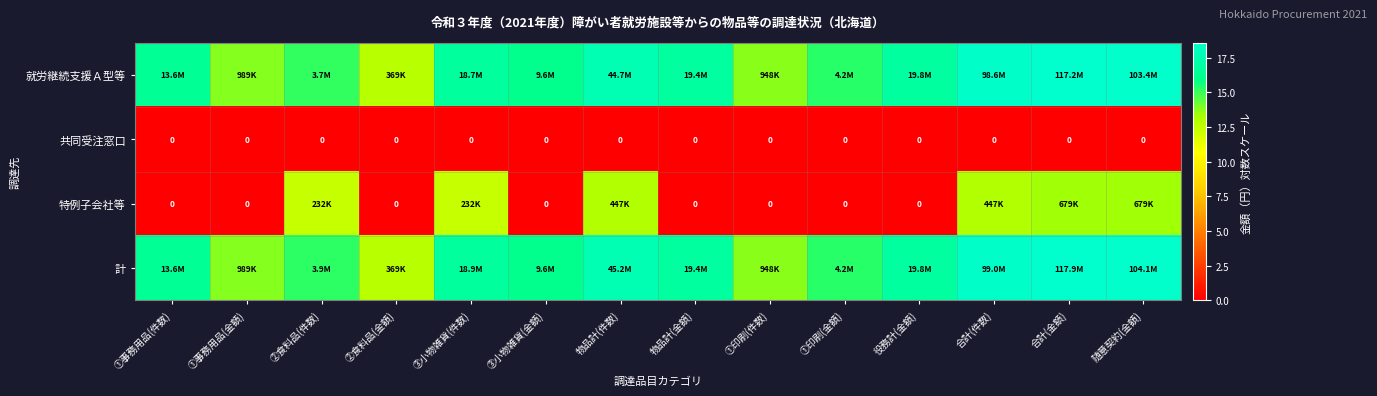

Is the value of 特例子会社等 at 役務計(金額) greater than the value of 計 at ②食料品(件数)?

No